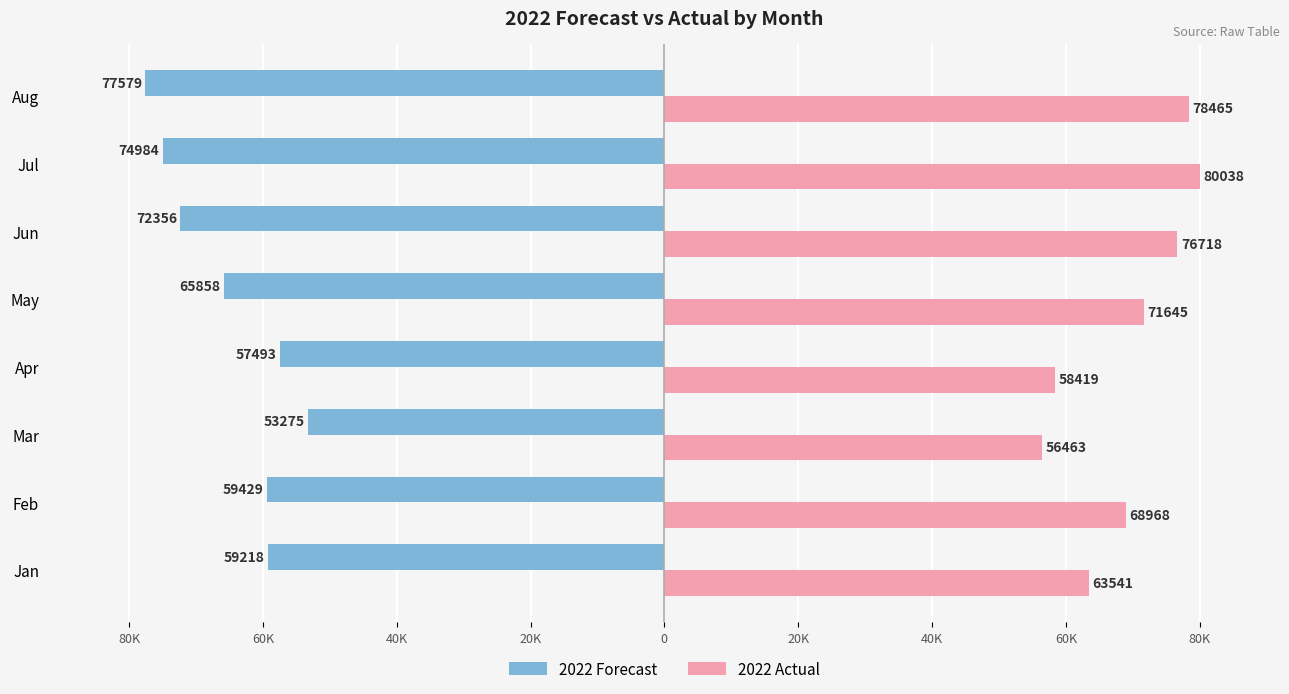

What is the value of the 2022 Forecast bar at the 2nd from the left?

-59429